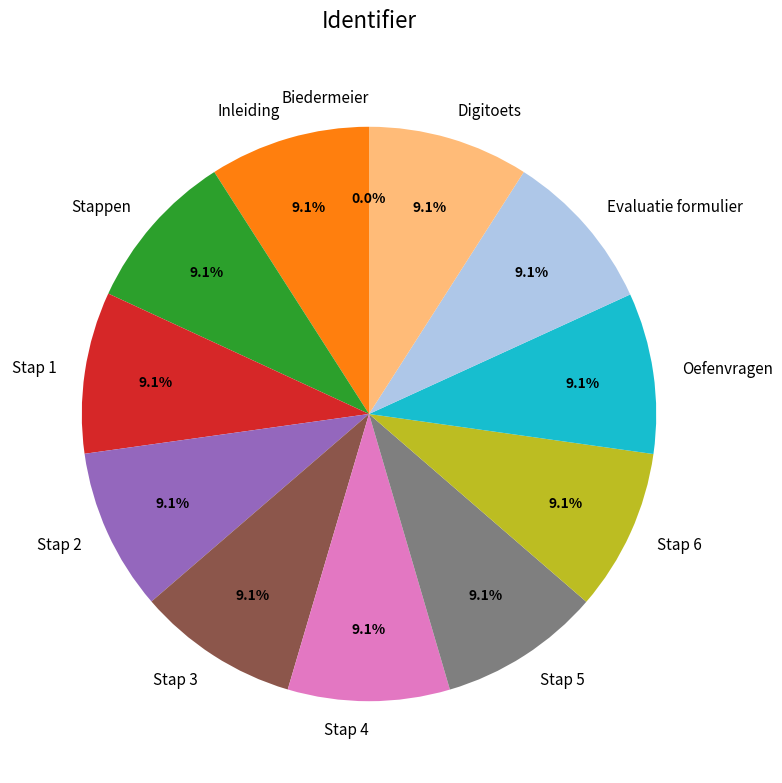

What is the ratio of the value at Stappen to the value at Oefenvragen?

1.0